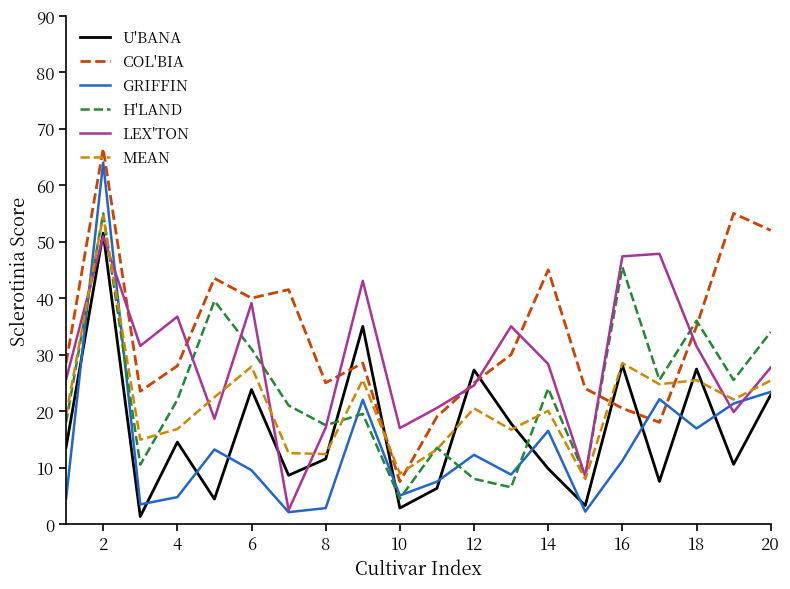

What is the average value of the GRIFFIN series?

13.7